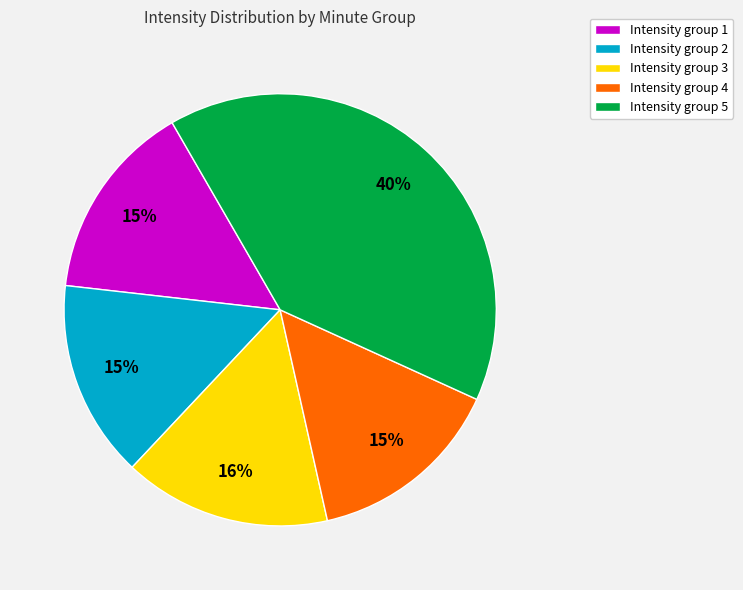

Is it true that Intensity group 3 is 16% of the pie?

True